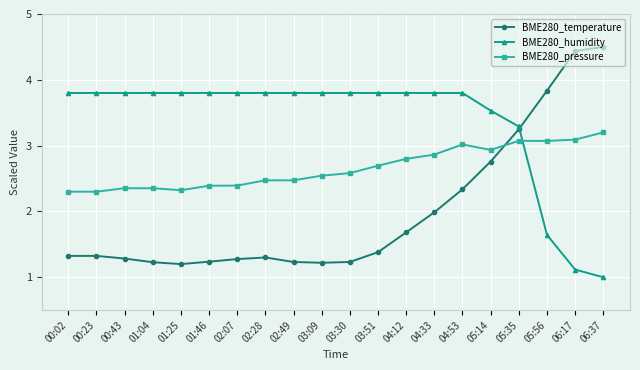

What is the maximum value for BME280_humidity?

3.8